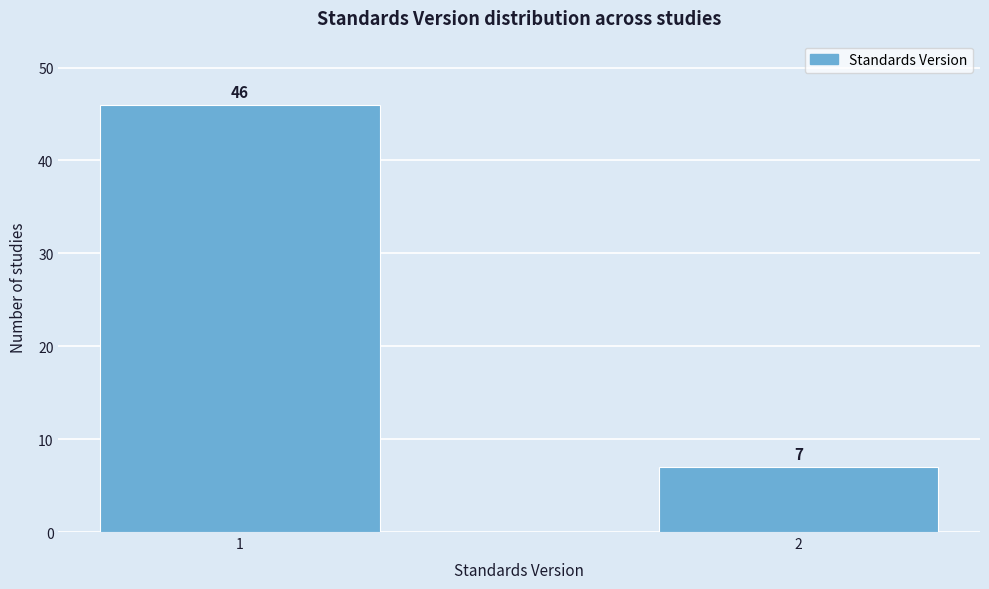

Reading right to left, list all the values displayed in this chart.

7	46